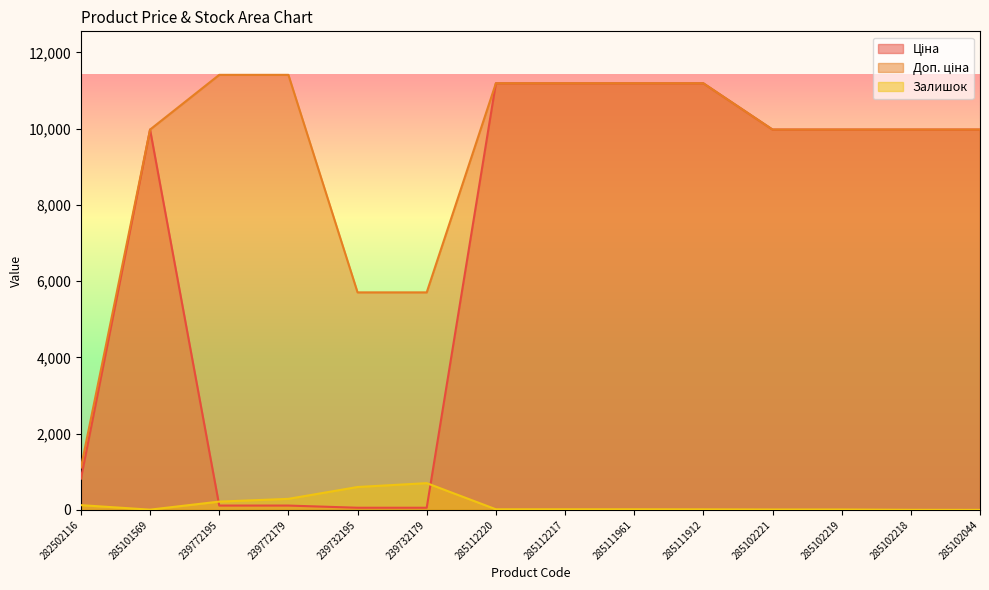

How many values in the Доп. ціна series are below 9974?

3